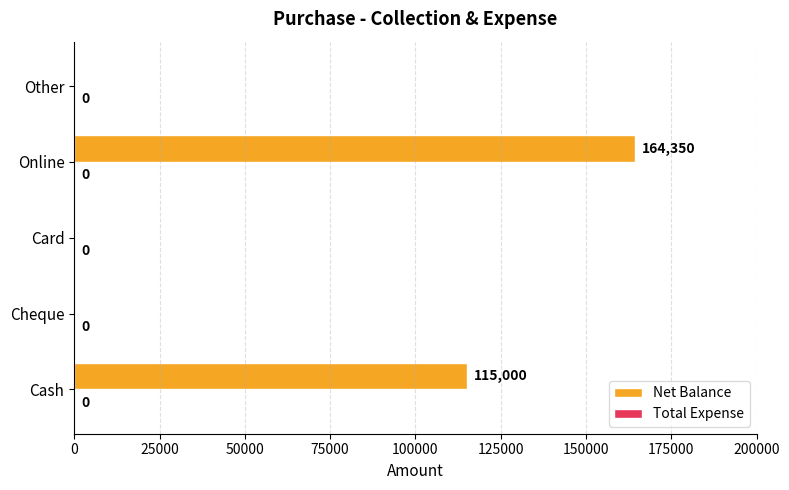

True or false: the data shows -50142 at Cheque.

False